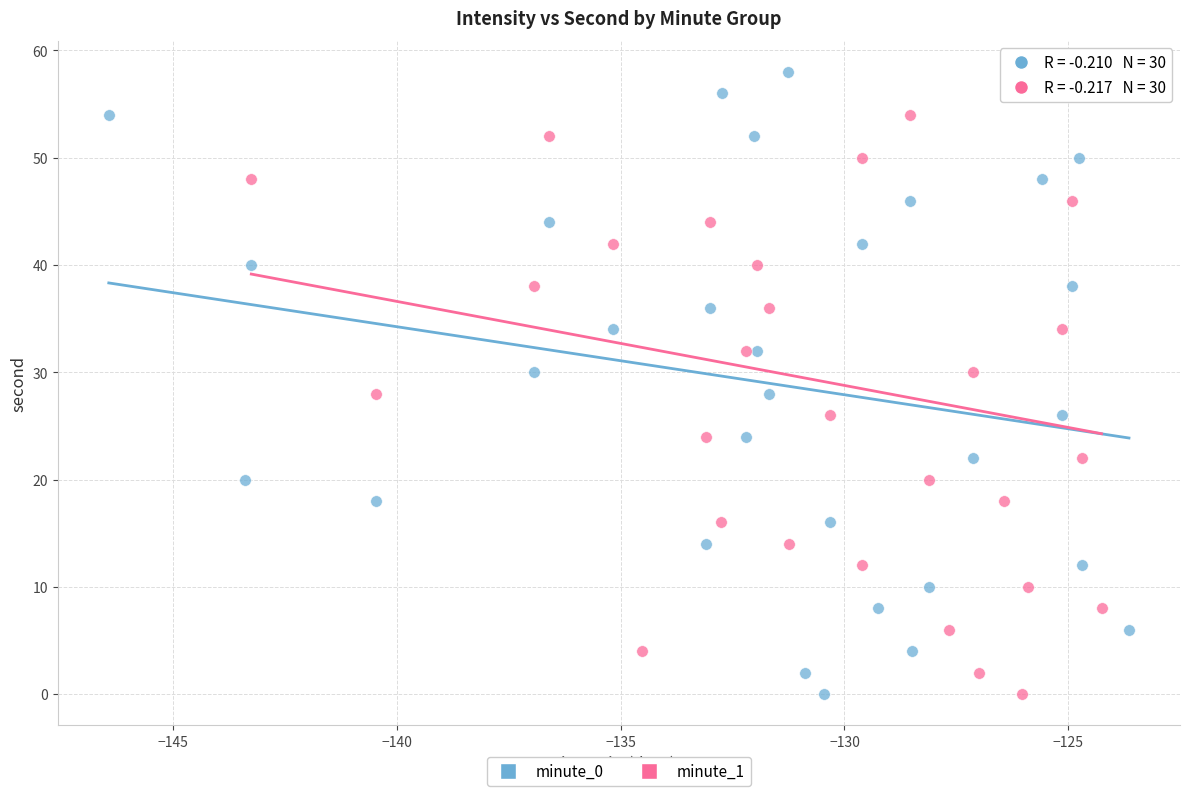

What are all the series names shown in the legend?

minute_0, minute_1